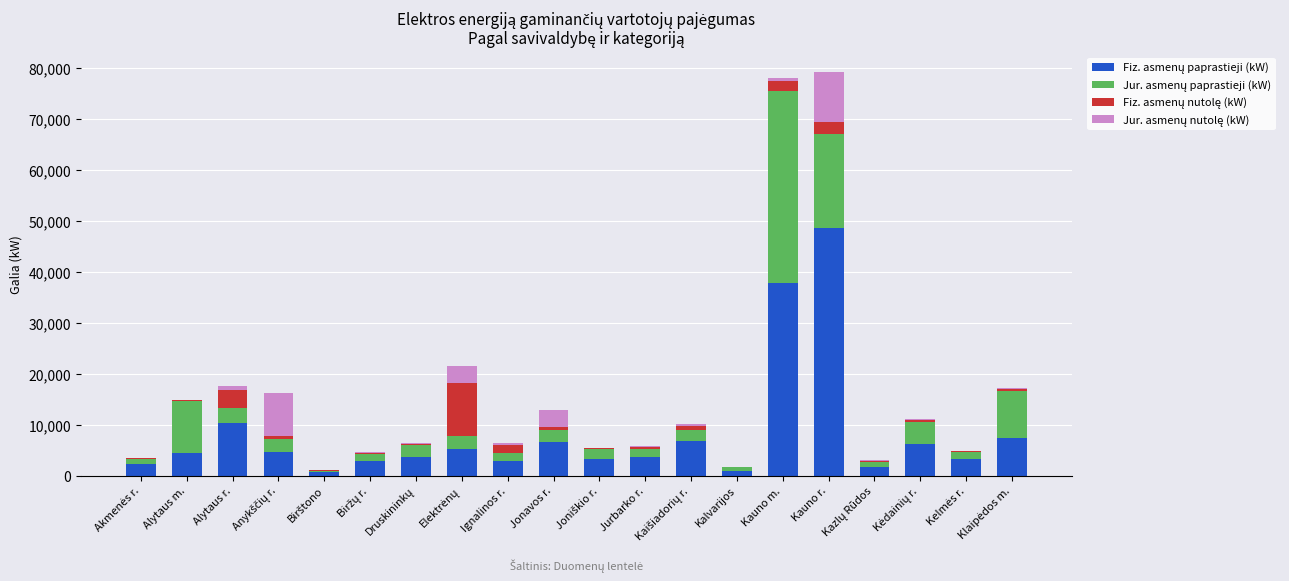

What is the sum of the Fiz. asmenų paprastieji (kW) values at Kelmės r. and Birštono?

4142.5